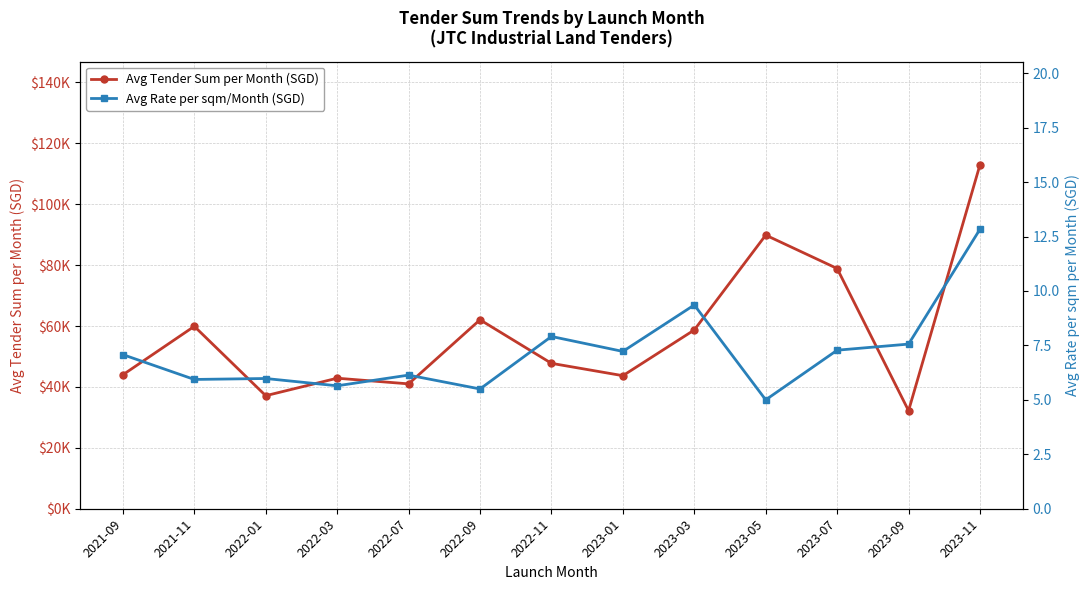

What position from the right is 2022-01?

11